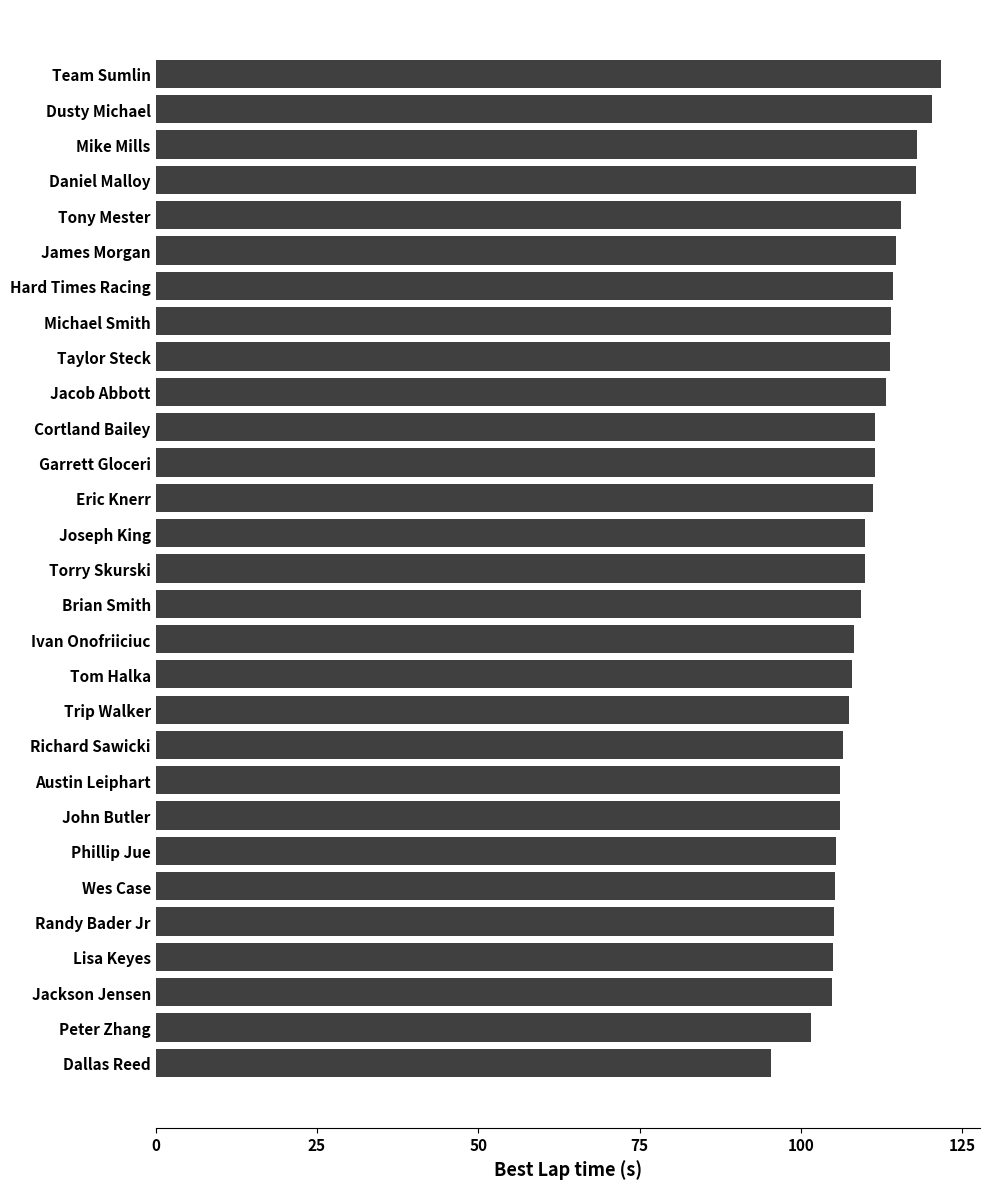

What is the difference between the maximum and second lowest values?

20.1